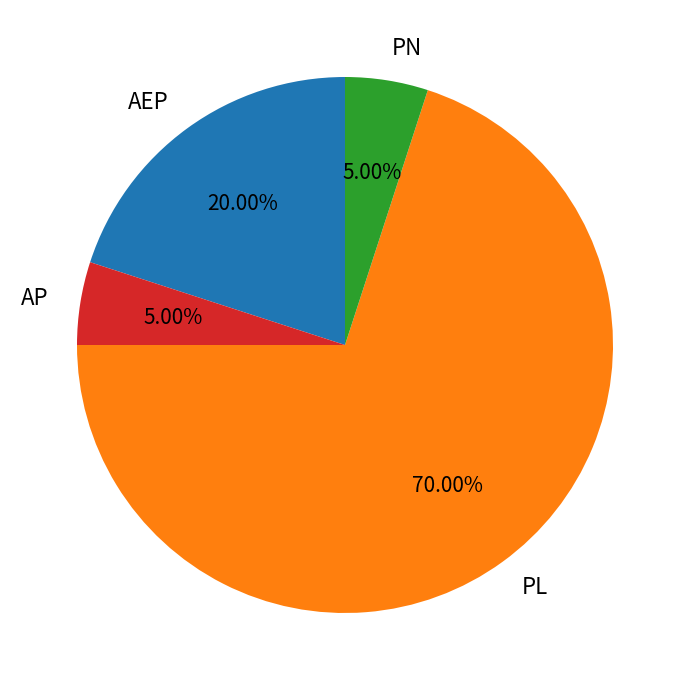

To the nearest percent, what portion does PL represent?

70%